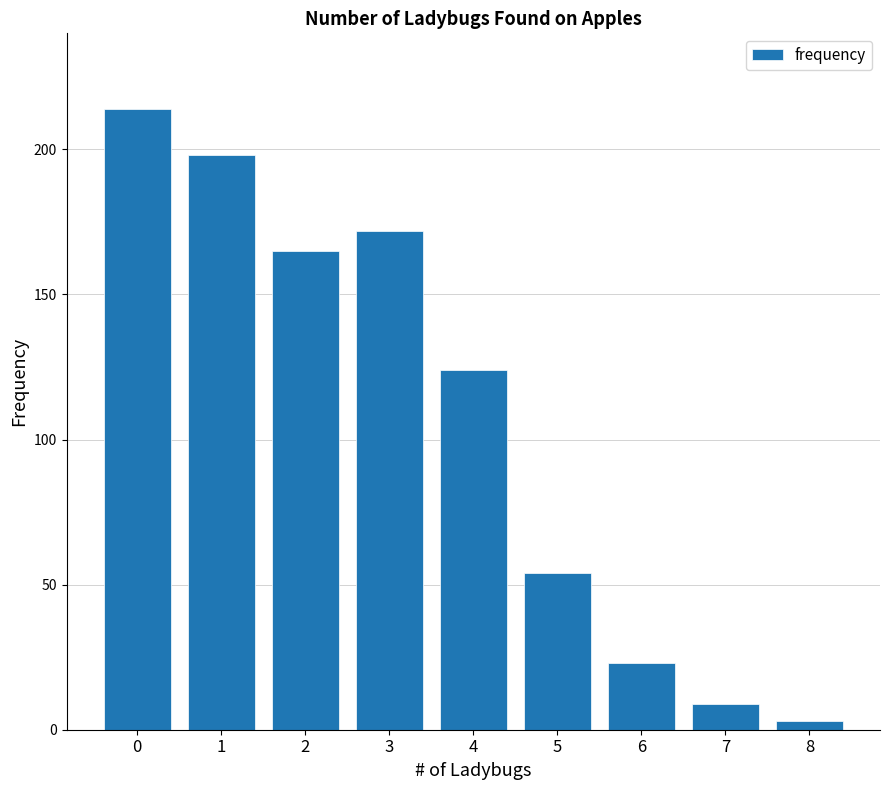

Is it true that the value at 0 is 320?

False